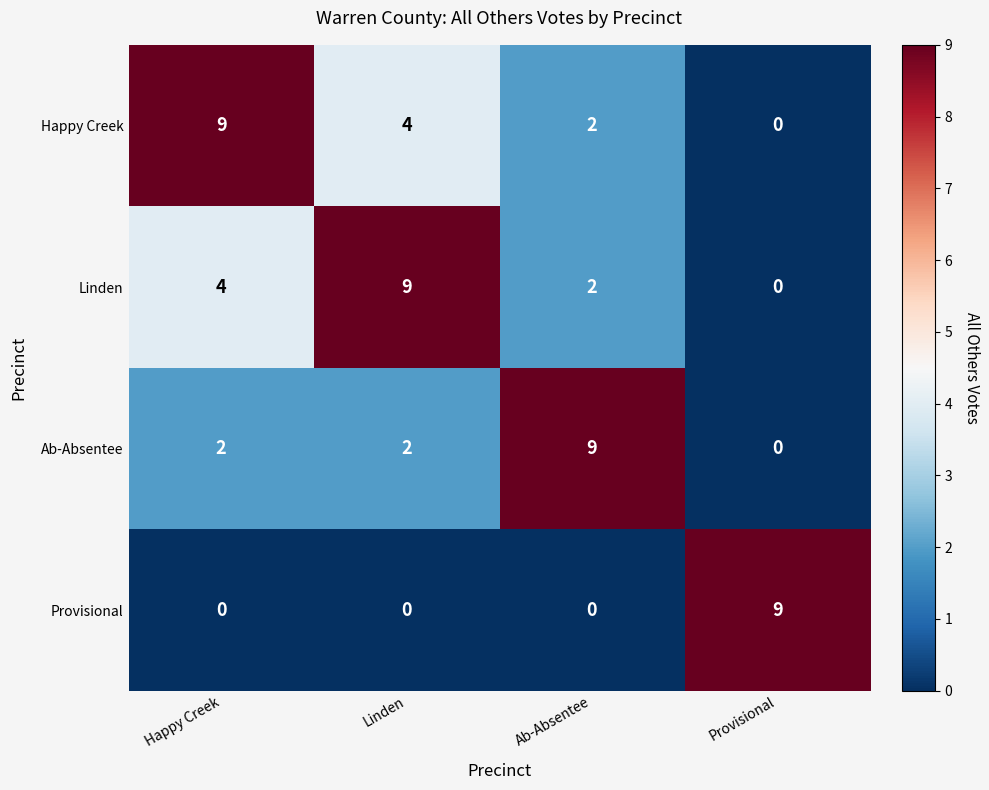

What is the sum of all Happy Creek values?

15